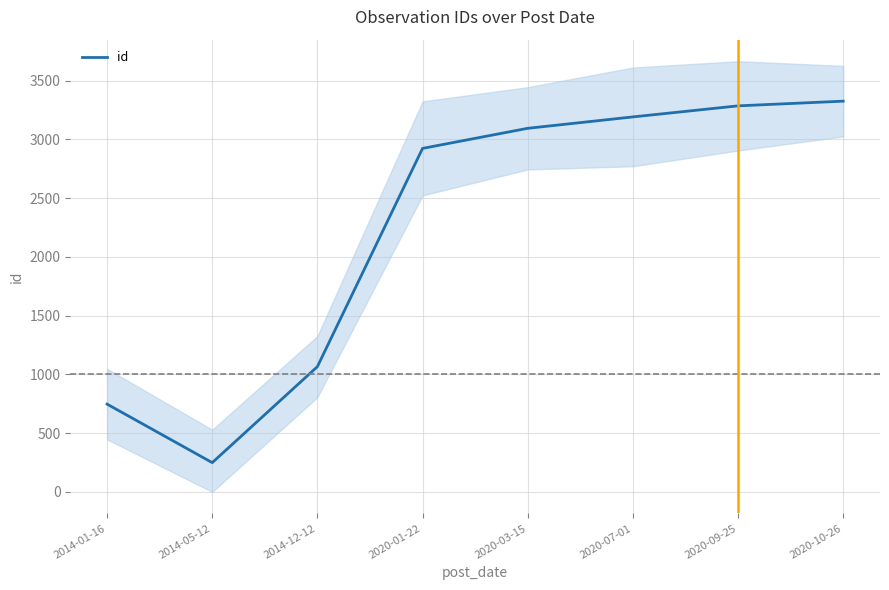

What is the change in value from 2014-12-12 to 2020-03-15?

+2028